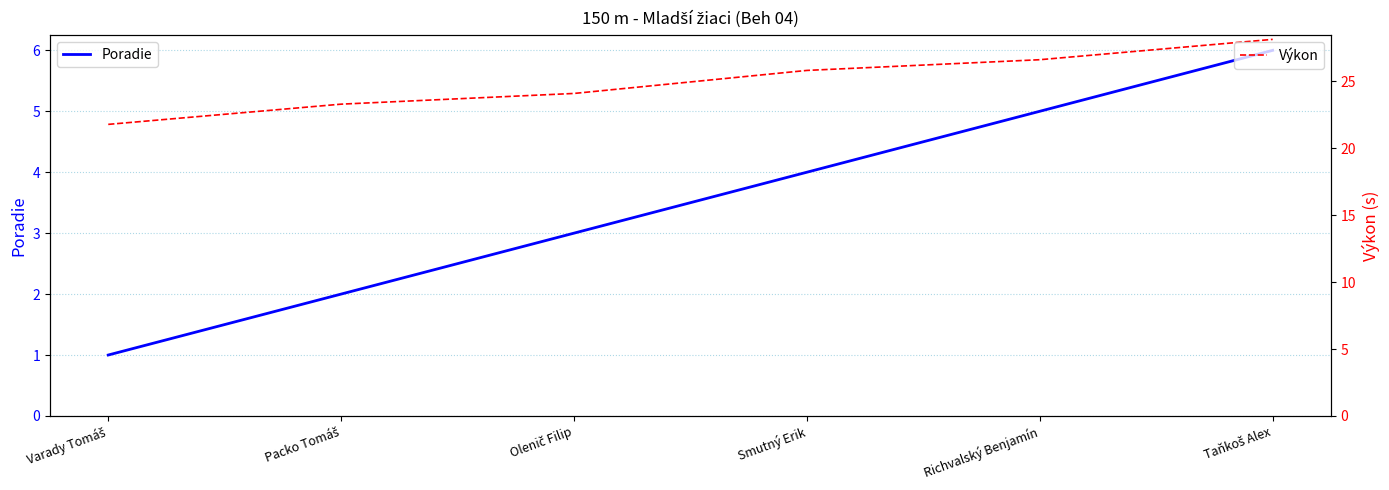

What is the difference between the second highest and second lowest values in the Poradie series?

3